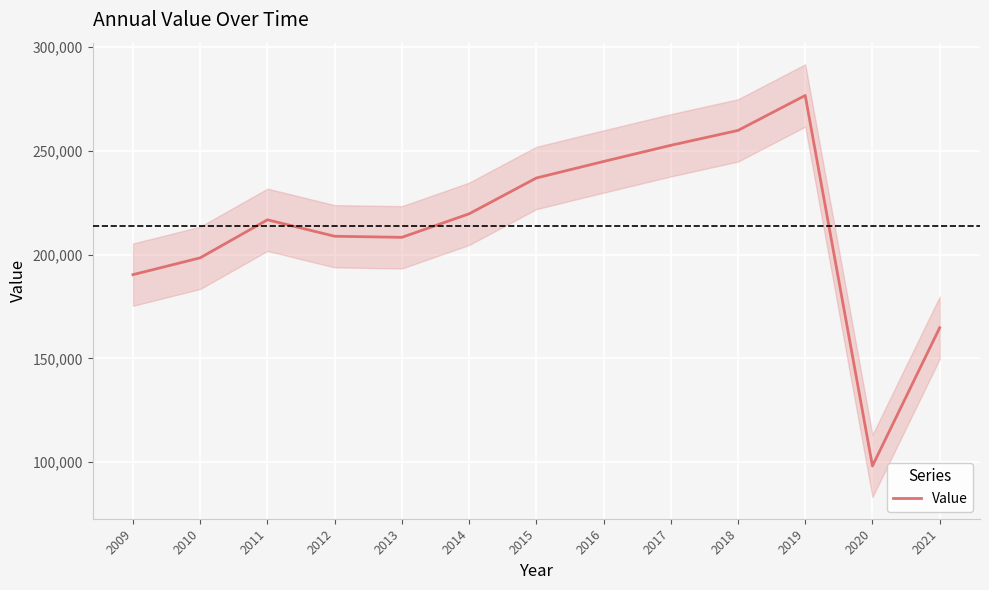

List the labels in order of value, smallest first.

2020, 2021, 2009, 2010, 2013, 2012, 2011, 2014, 2015, 2016, 2017, 2018, 2019